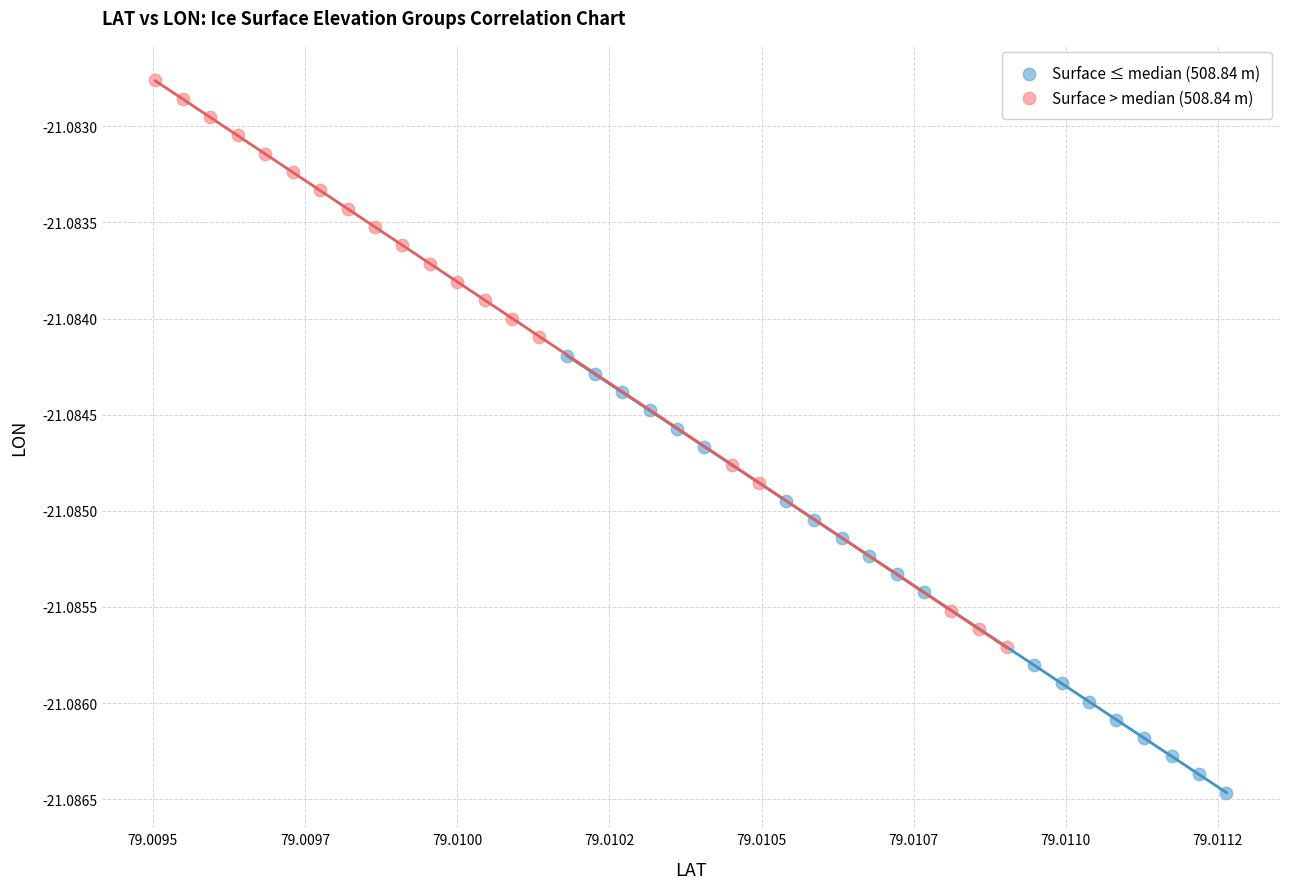

Which series has the largest Y range (max minus min)?

Surface > median (508.84 m)